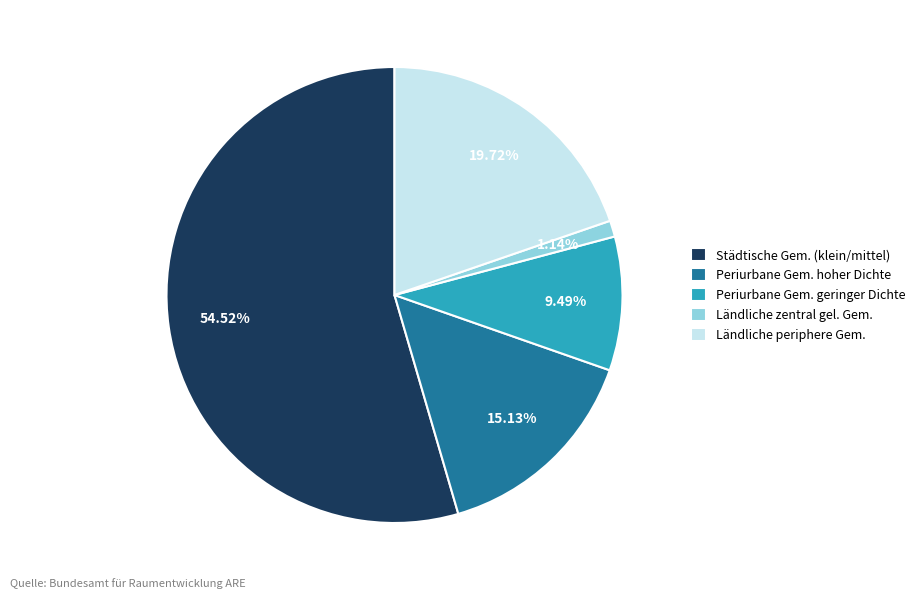

Is there any slice that represents more than half of the pie?

Yes